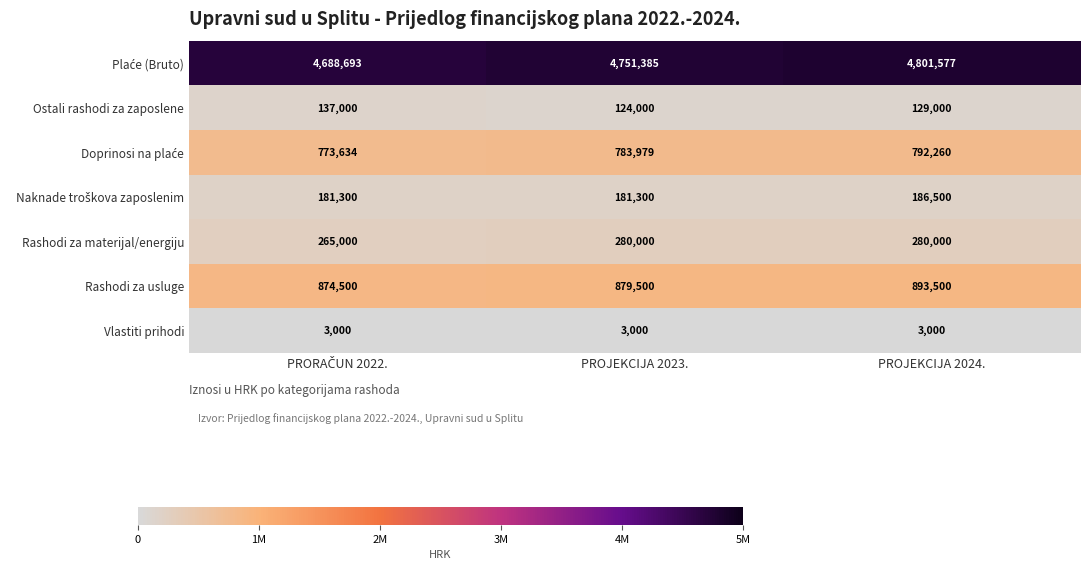

What is the average value of the Rashodi za usluge series?

882500